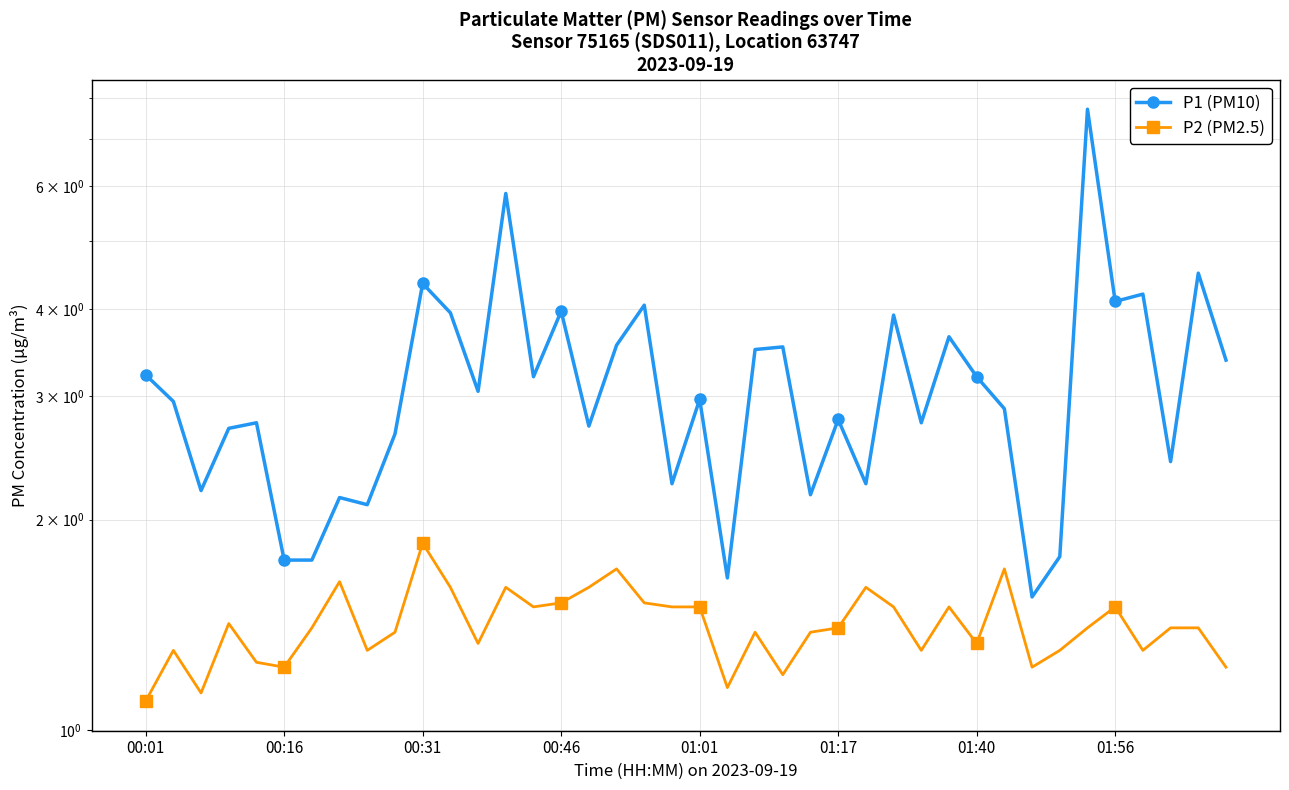

How many distinct data groups are displayed?

2